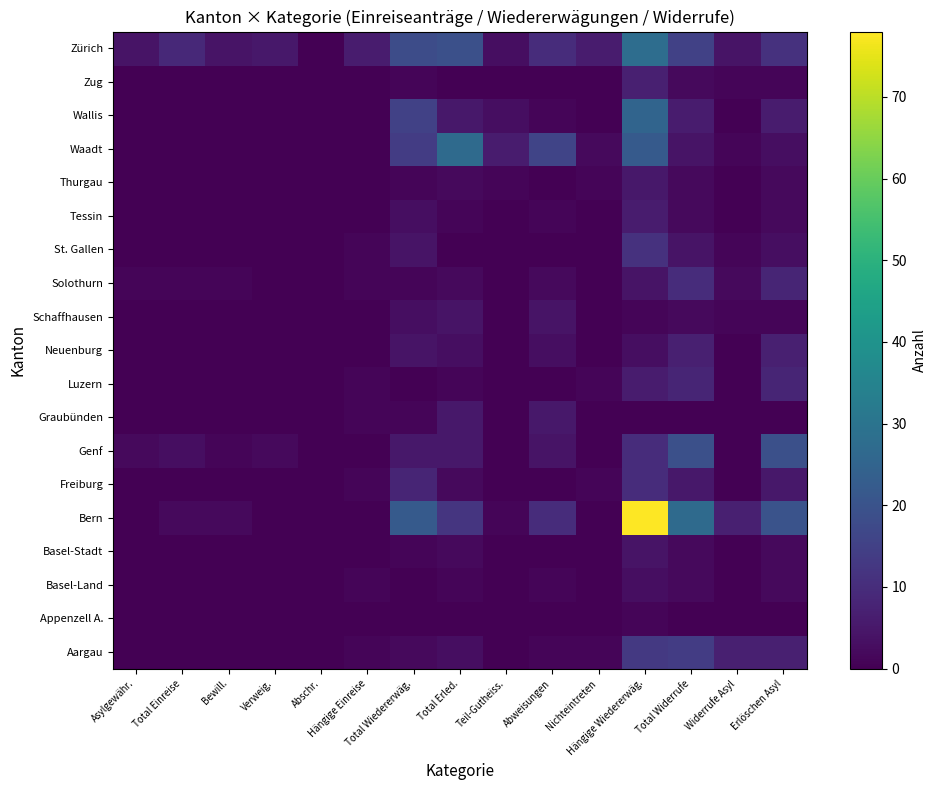

List the series in order of their peak value, highest first.

Bern, Zürich, Waadt, Wallis, Genf, Aargau, St. Gallen, Freiburg, Solothurn, Luzern, Neuenburg, Zug, Tessin, Graubünden, Thurgau, Basel-Stadt, Schaffhausen, Basel-Land, Appenzell A.